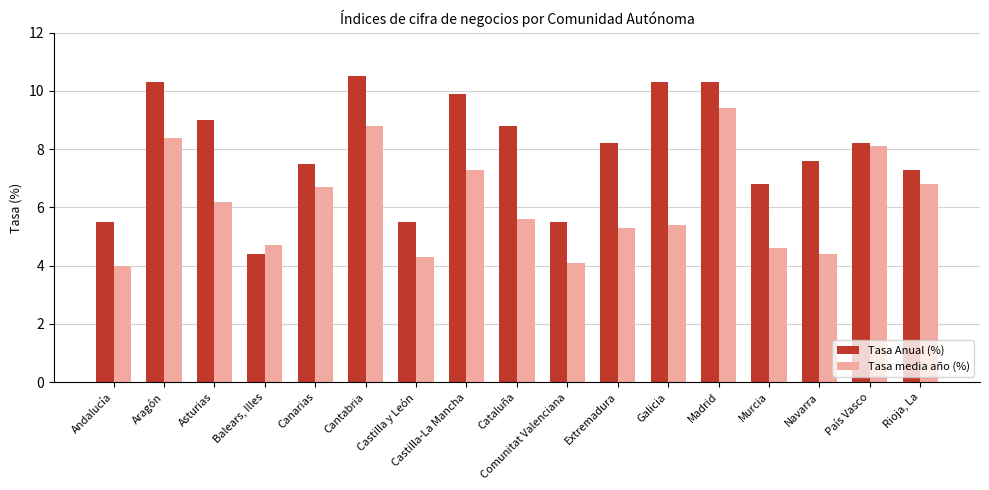

What is the label of the 16th bar from the left?

País Vasco